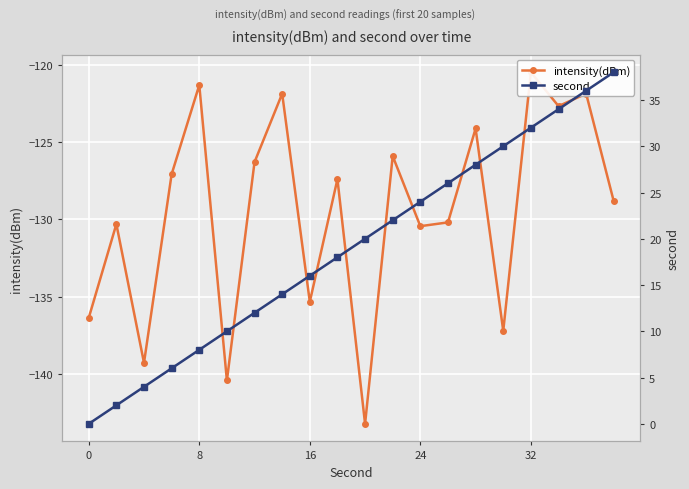

What is the value of the second point at the 5th from the left?

8.0